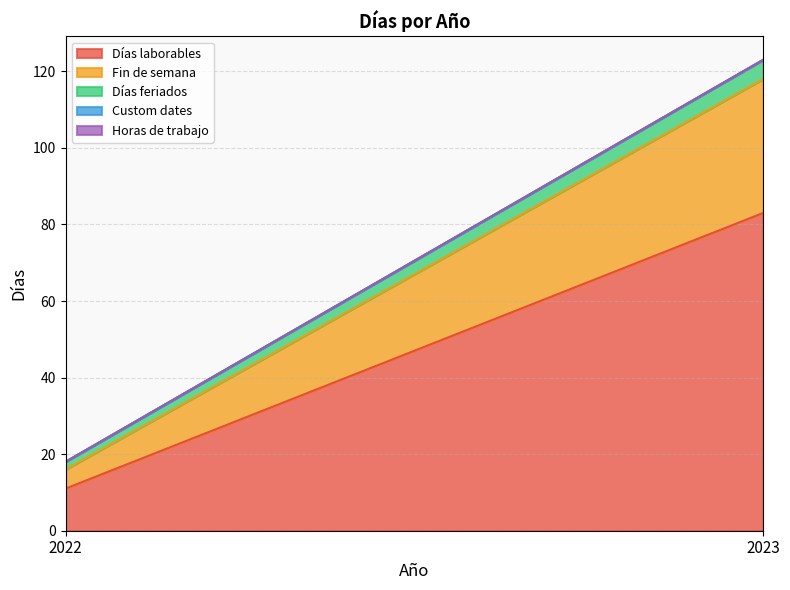

Rank the categories by Días laborables value from highest to lowest.

2023, 2022